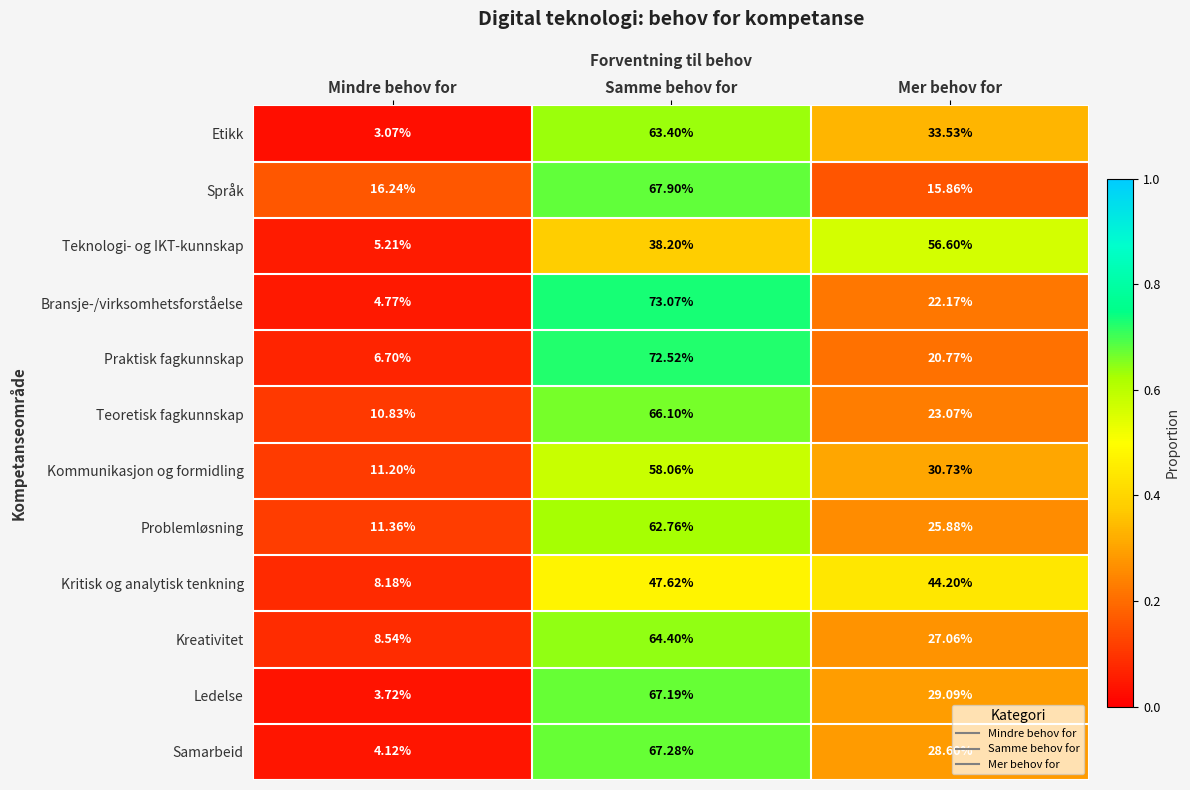

How many series are shown in this chart?

12